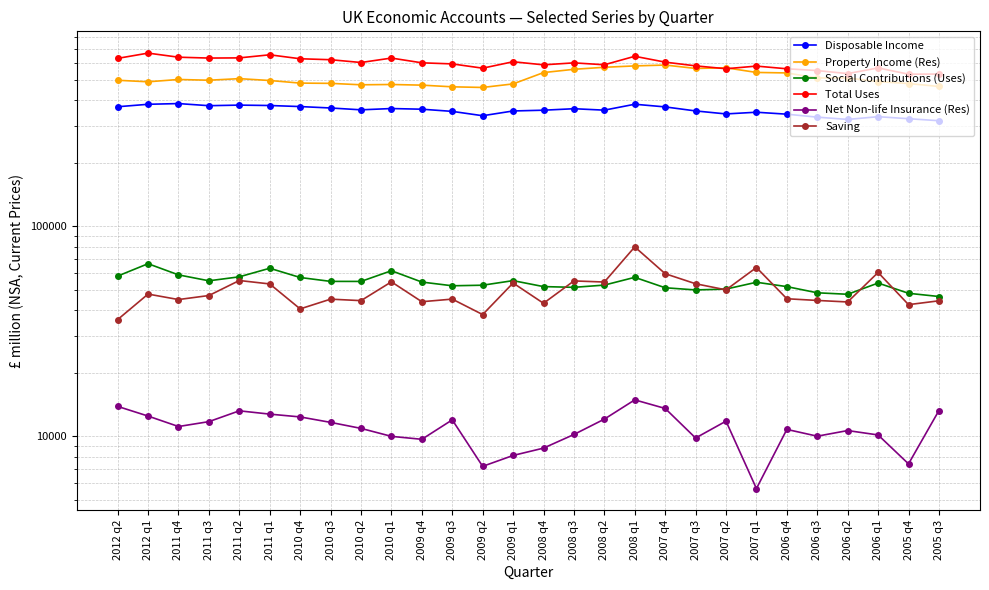

What is the sum of all Disposable Income values?

9981841